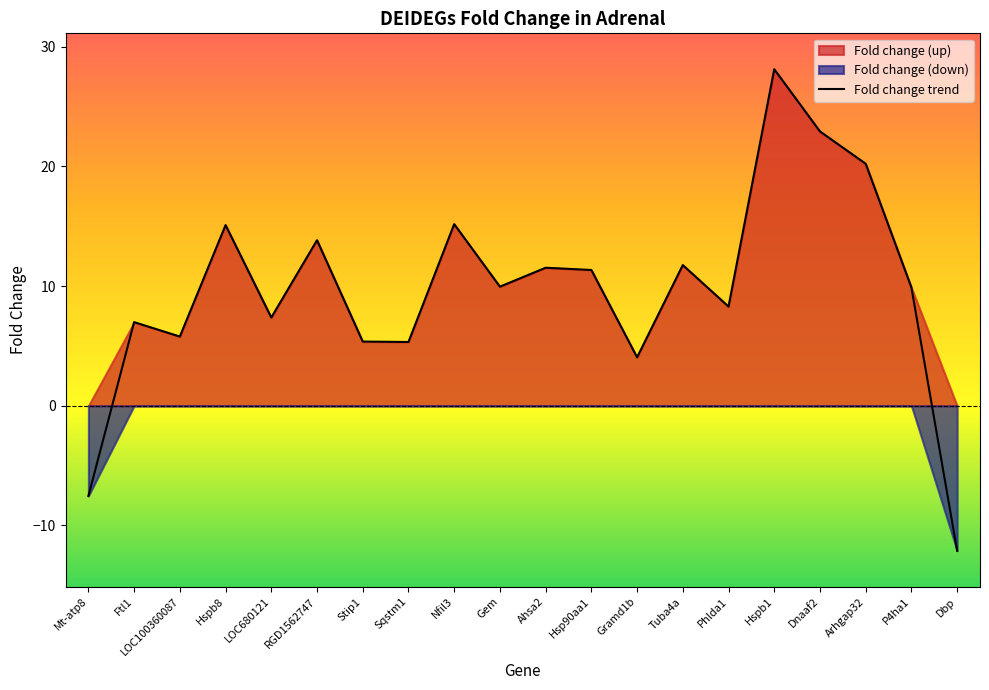

What is the difference between the maximum and second lowest values?

35.7